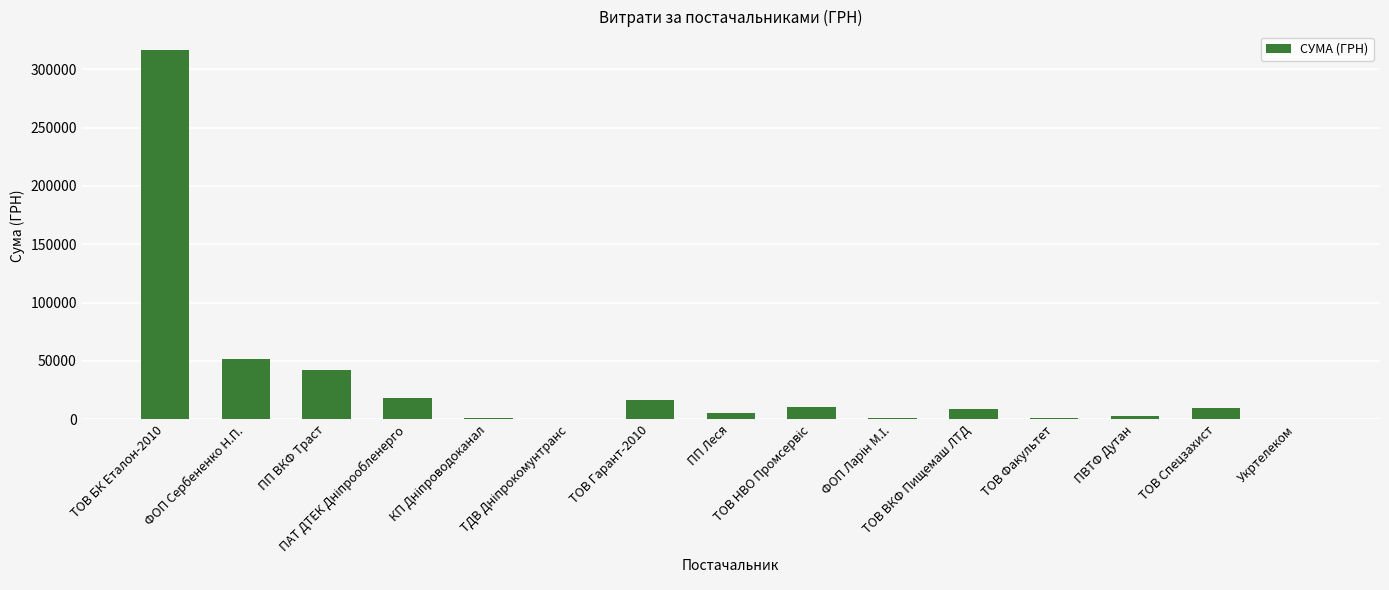

What is the maximum value shown in the chart?

316575.5